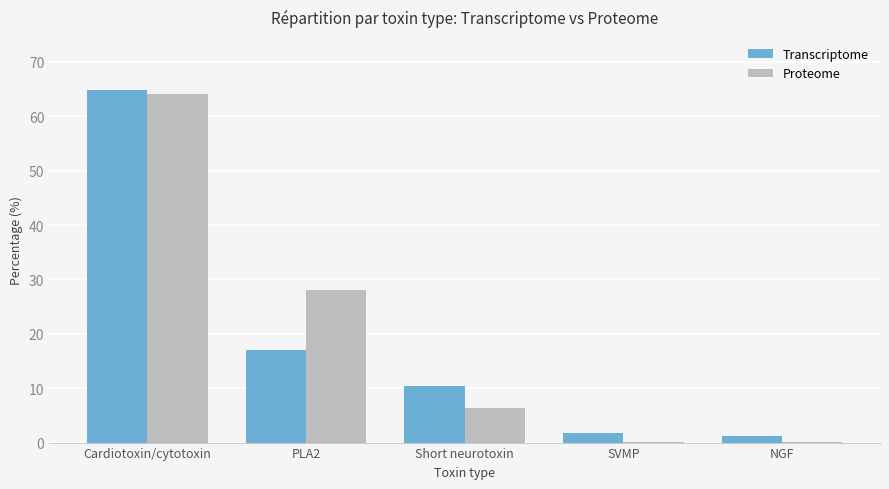

True or false: Transcriptome has a value of 16.9 at PLA2.

True